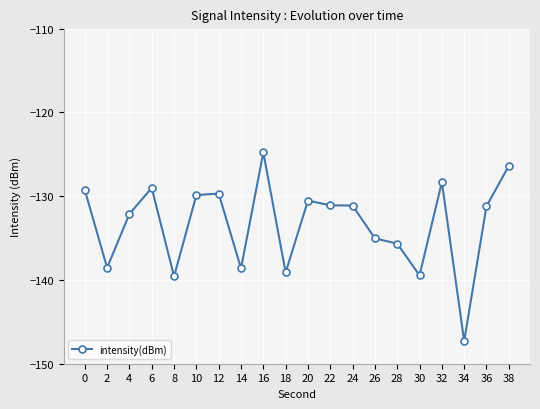

What is the value of the 5th point from the left?

-139.6